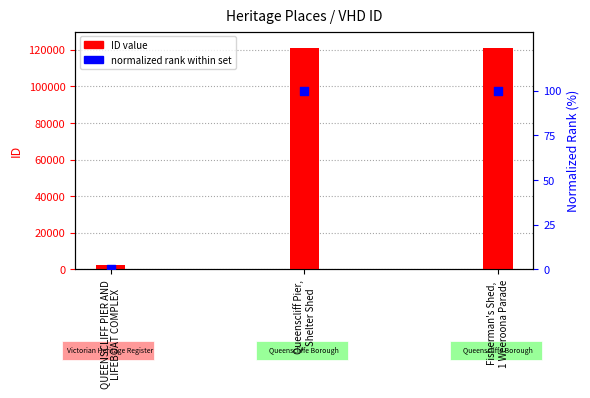

Which series has the widest spread of Y values?

ID value